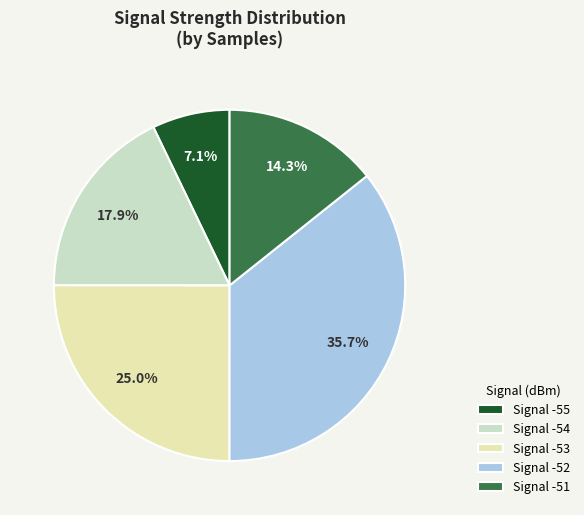

Approximately how many times larger is the value at Signal -55 compared to Signal -53?

0.3